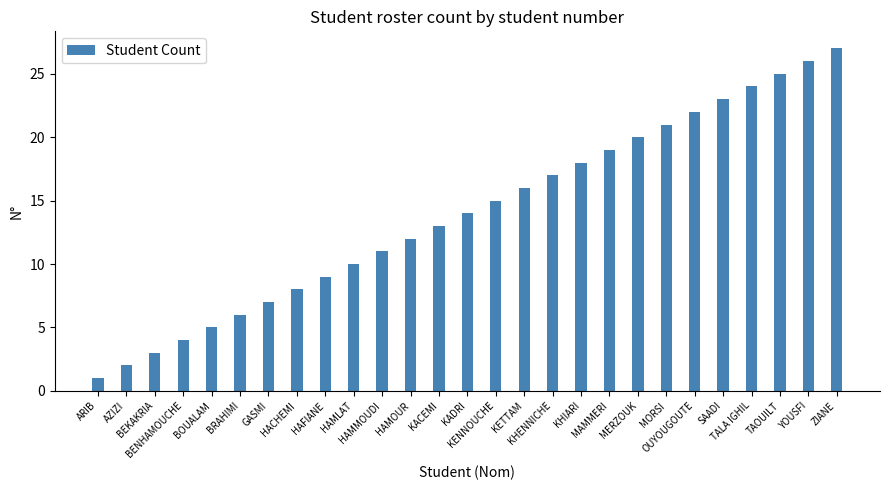

True or false: the data shows 4 at BENHAMOUCHE.

True